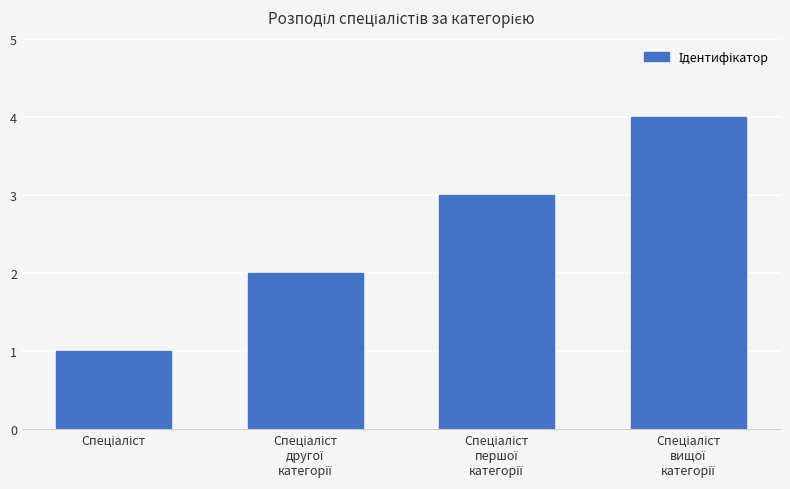

What is the difference between the maximum and minimum values?

3